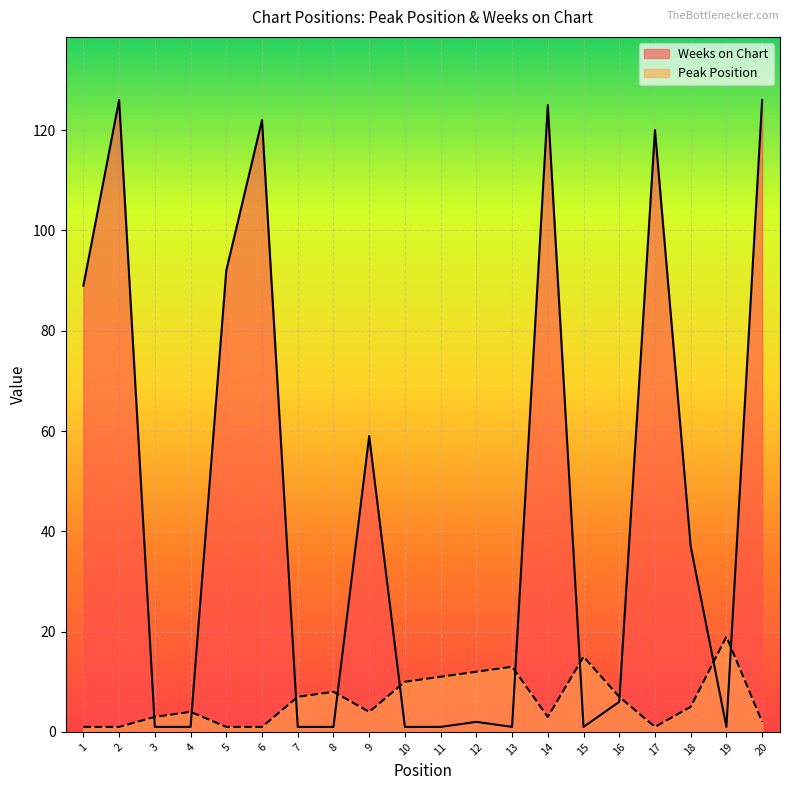

How many lines are shown in the chart?

2